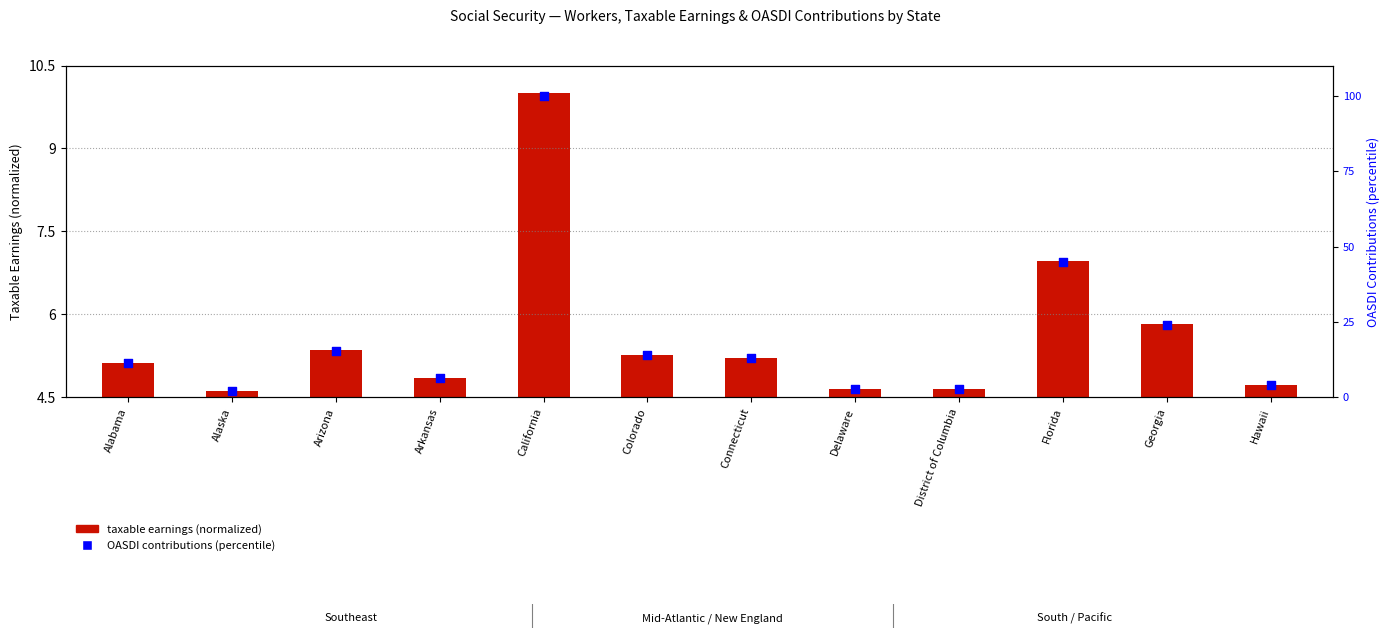

What are all the series names shown in the legend?

taxable earnings (normalized), OASDI contributions (percentile)